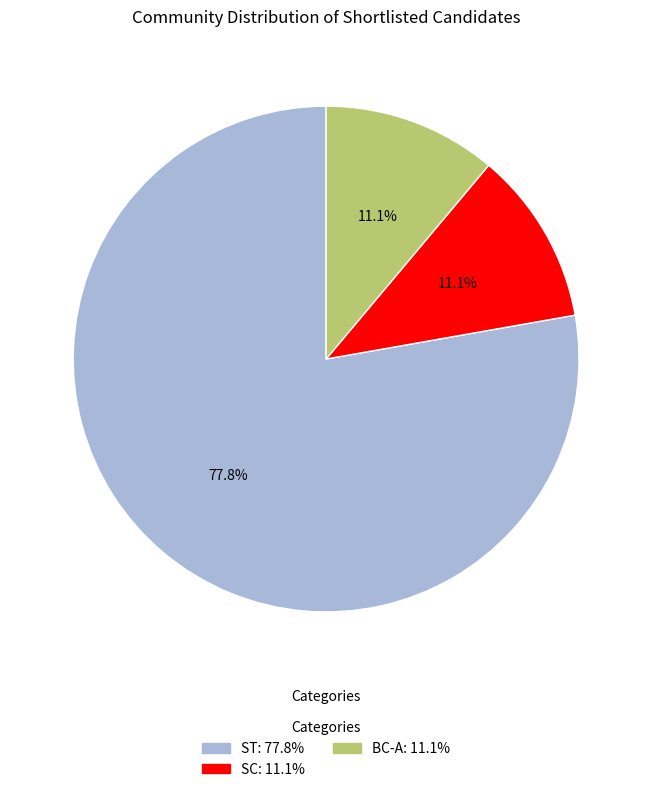

Combined, do SC and BC-A account for over 50%?

No